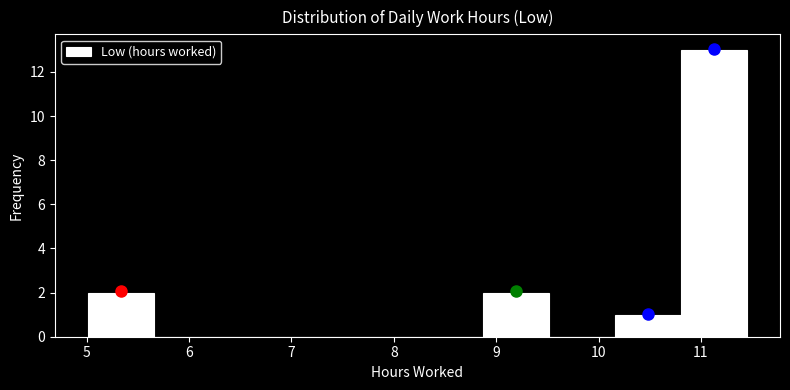

Over which range of the x-axis is the bar tallest?

10.8 to 11.5